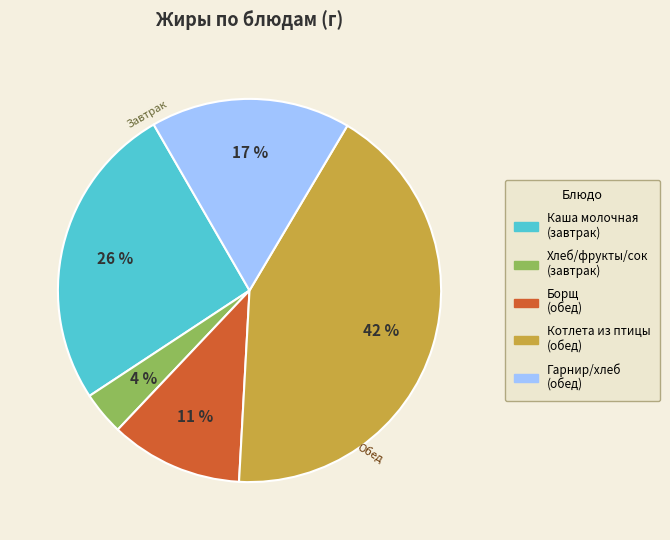

To the nearest percent, what is the average slice percentage?

20%